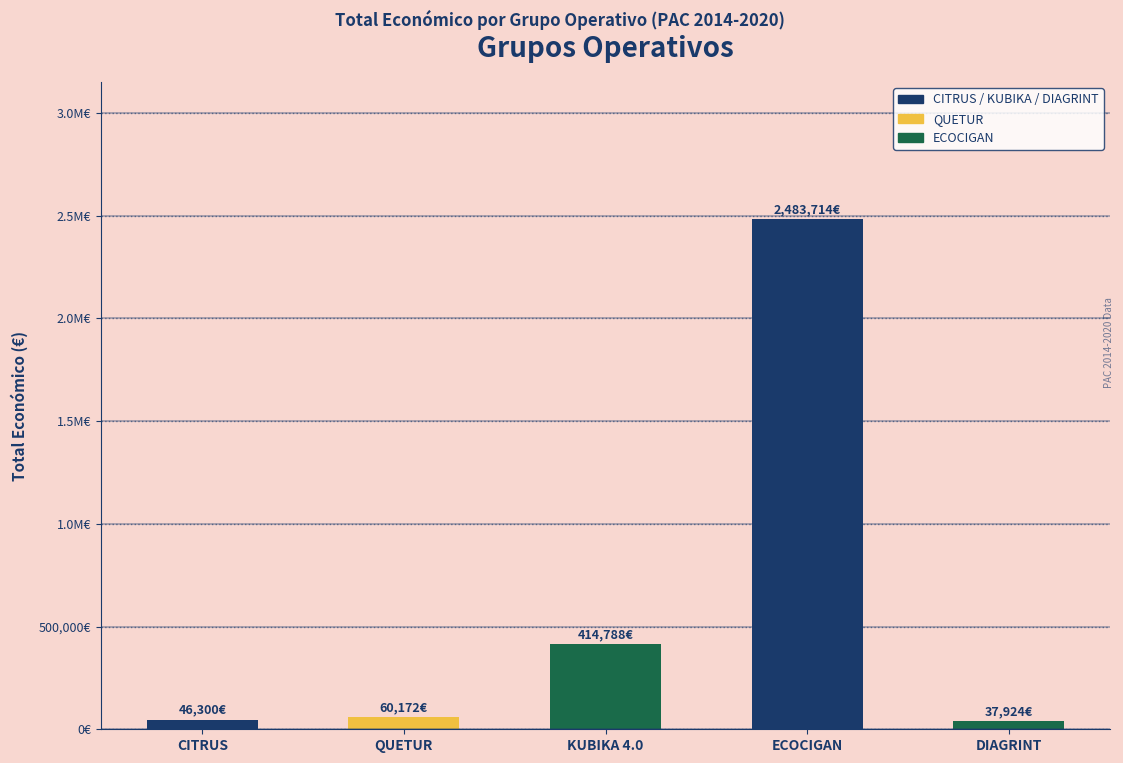

Reading left to right, list all the values displayed in this chart.

46300	60172	414788	2483714	37924